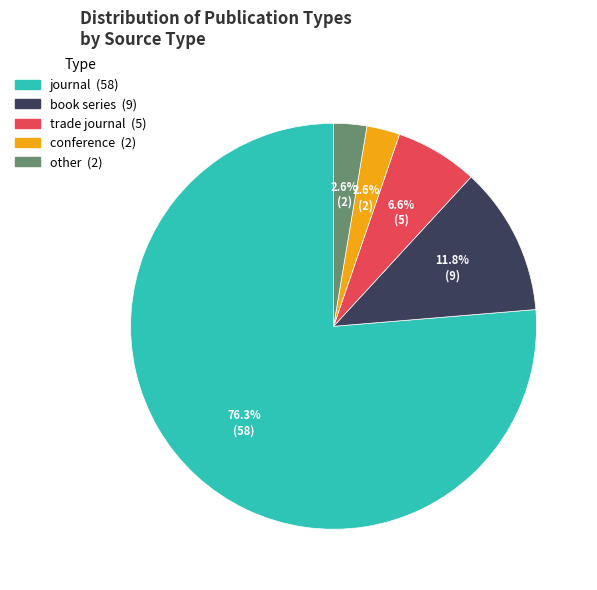

Do conference and journal together represent more than half of the pie?

Yes